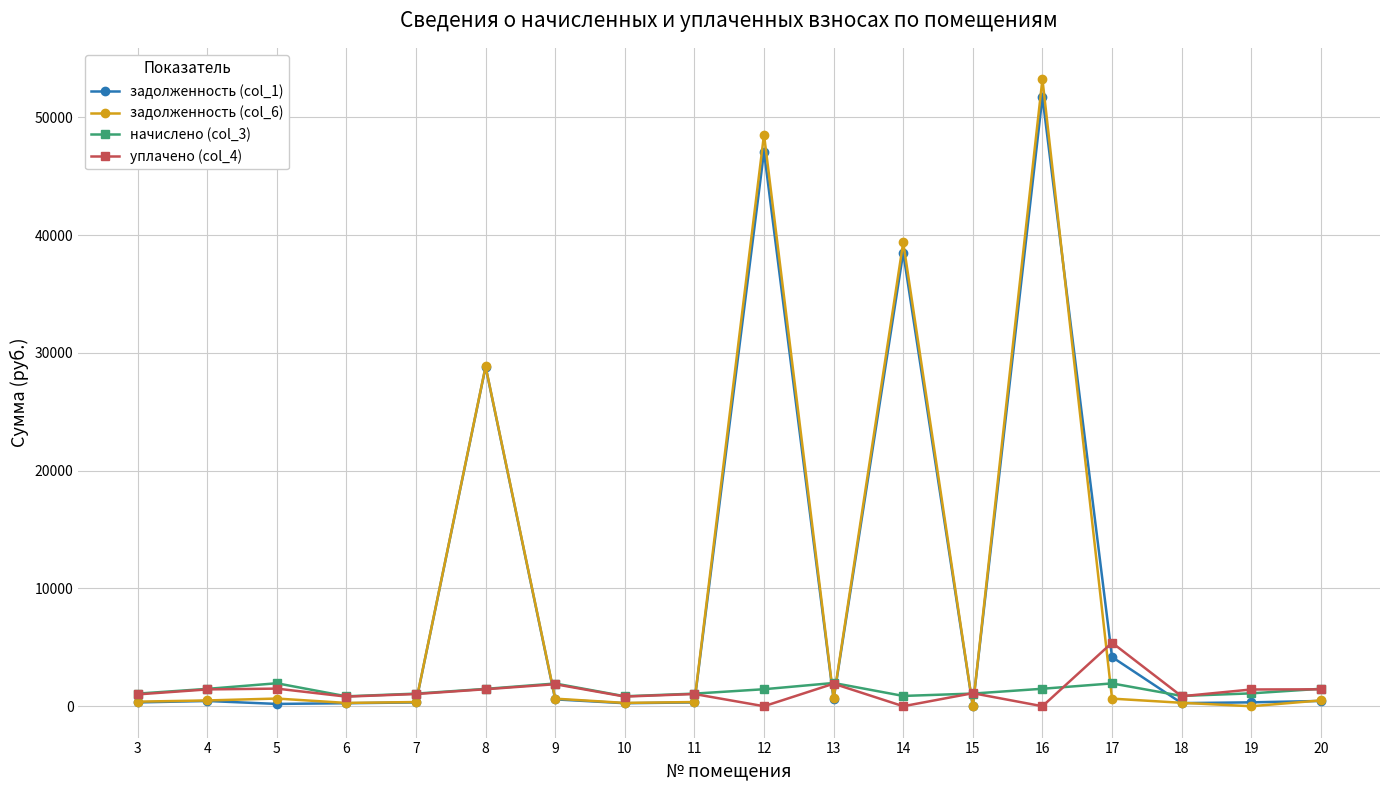

Is the value of начислено (col_3) at 9 greater than the value of задолженность (col_6) at 17?

Yes